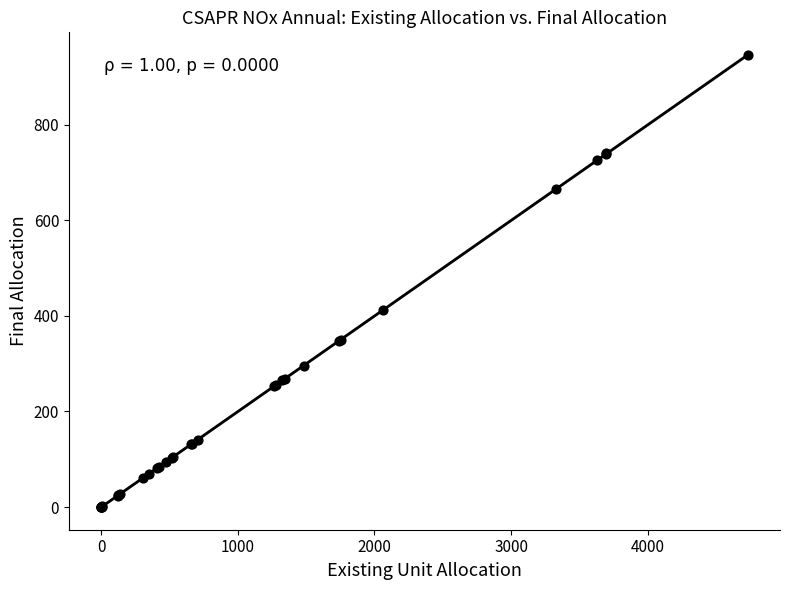

What Y value in the scatter plot is closest to 472?

413